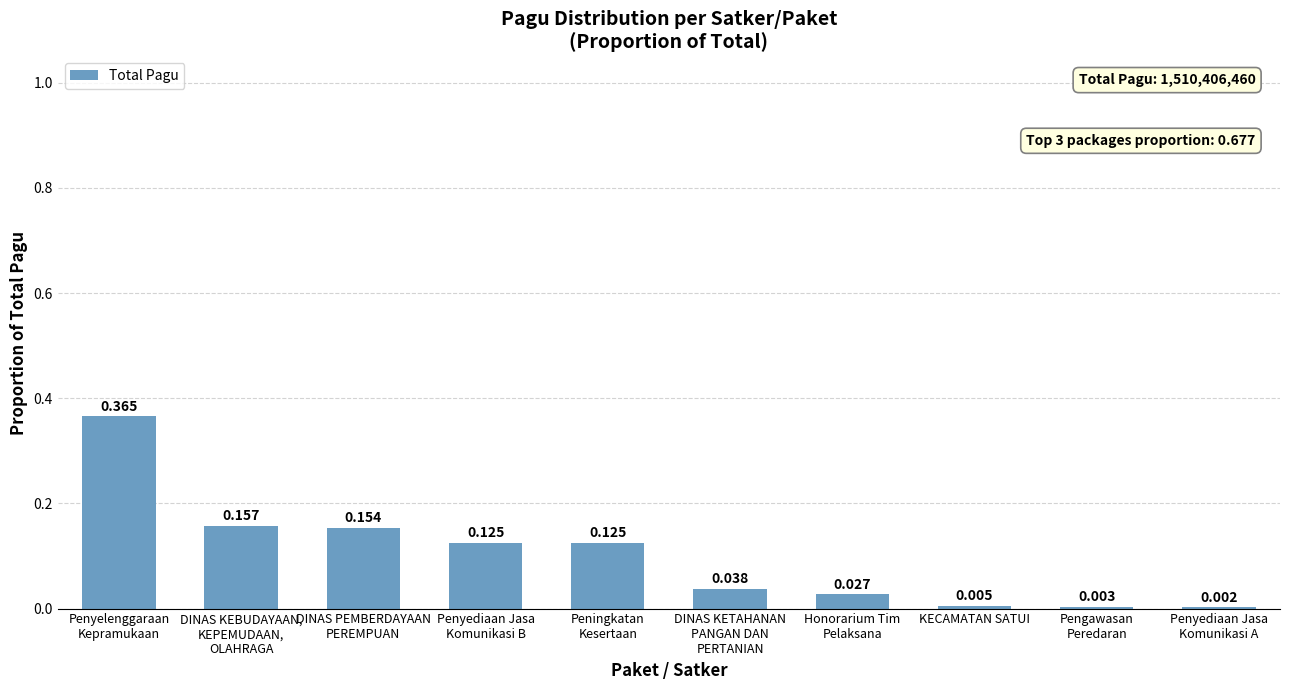

Reading left to right, what are all the values shown in this chart?

Penyelenggaraan
Kepramukaan=0.4	DINAS KEBUDAYAAN,
KEPEMUDAAN,
OLAHRAGA=0.2	DINAS PEMBERDAYAAN
PEREMPUAN=0.2	Penyediaan Jasa
Komunikasi B=0.1	Peningkatan
Kesertaan=0.1	DINAS KETAHANAN
PANGAN DAN
PERTANIAN=0.0	Honorarium Tim
Pelaksana=0.0	KECAMATAN SATUI=0.0	Pengawasan
Peredaran=0.0	Penyediaan Jasa
Komunikasi A=0.0